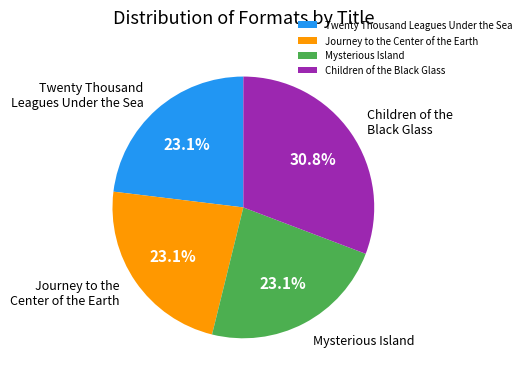

What is the total percentage of Mysterious Island and Journey to the Center of the Earth?

46.2%